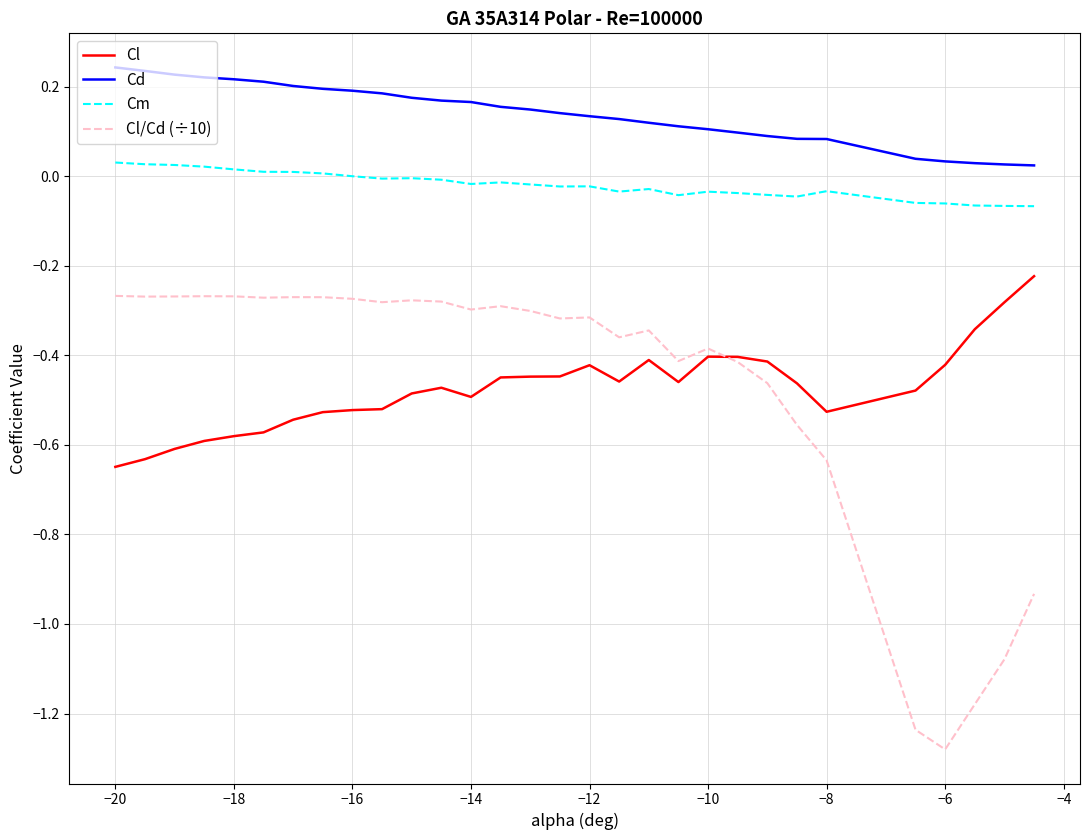

Which series has the largest range (max minus min)?

Cl/Cd (÷10)